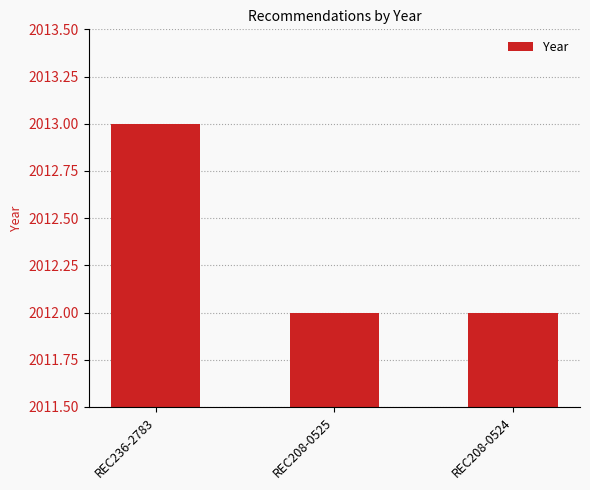

What is the difference between the maximum and minimum values?

1.0